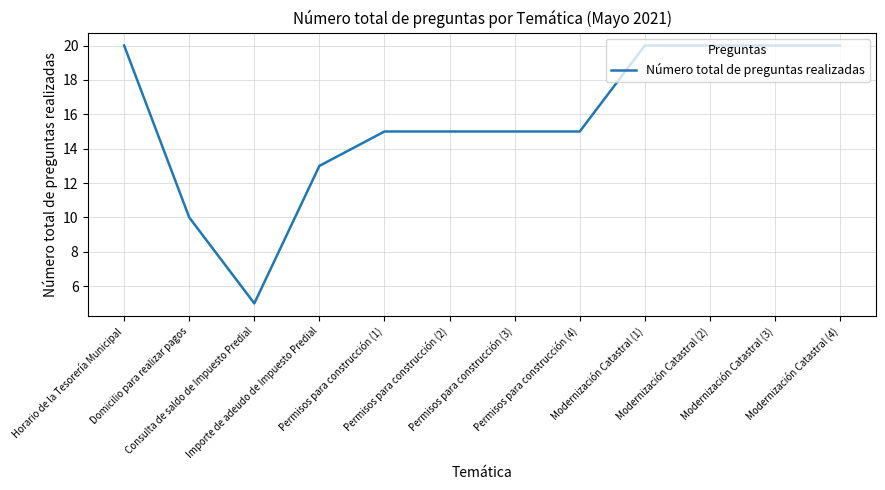

What is the change in value from Horario de la Tesorería Municipal to Consulta de saldo de Impuesto Predial?

-15